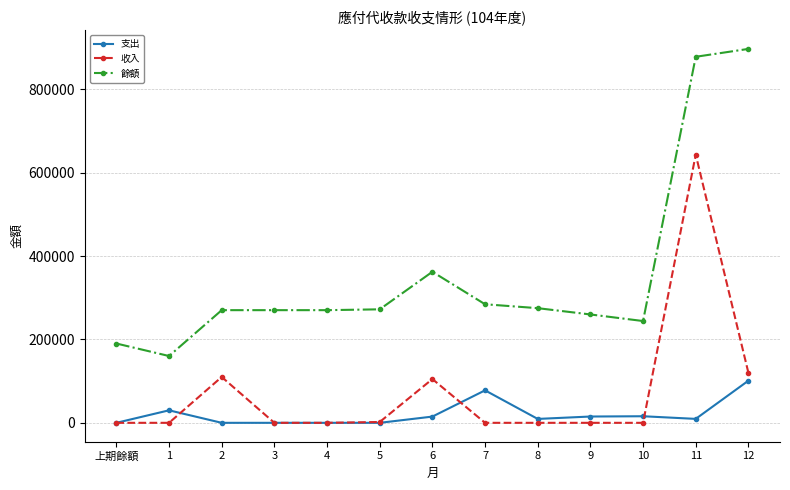

True or false: 支出 has more than 1 interior local peaks.

True